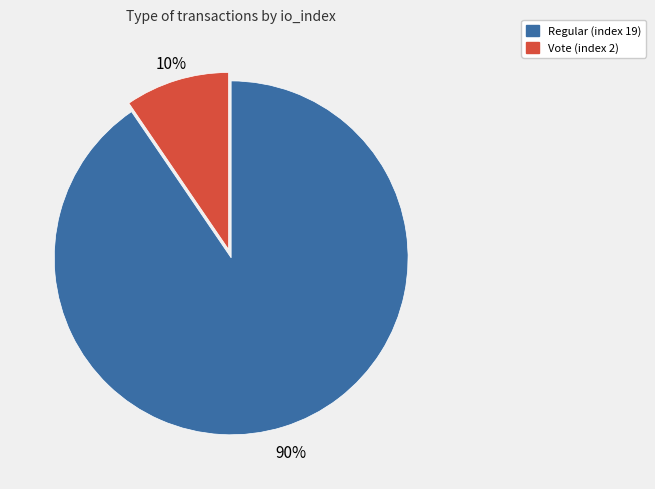

Which has a higher value, Vote (index 2) or Regular (index 19)?

Regular (index 19)